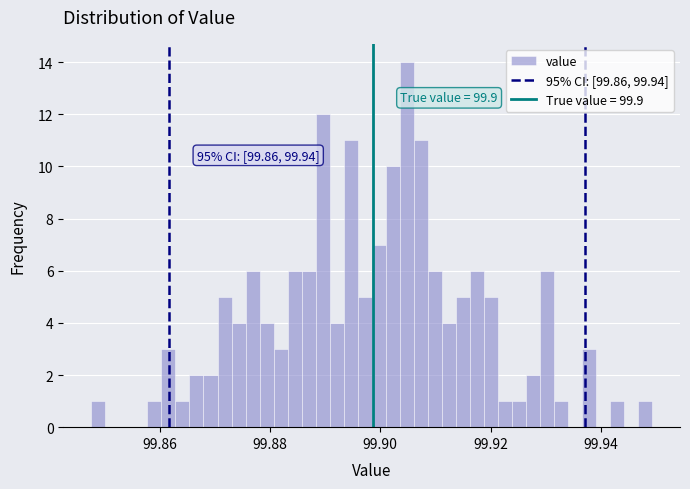

Around what value on the x-axis is the tallest bar? Give the approximate position of its centre, as read against the axis.

99.904